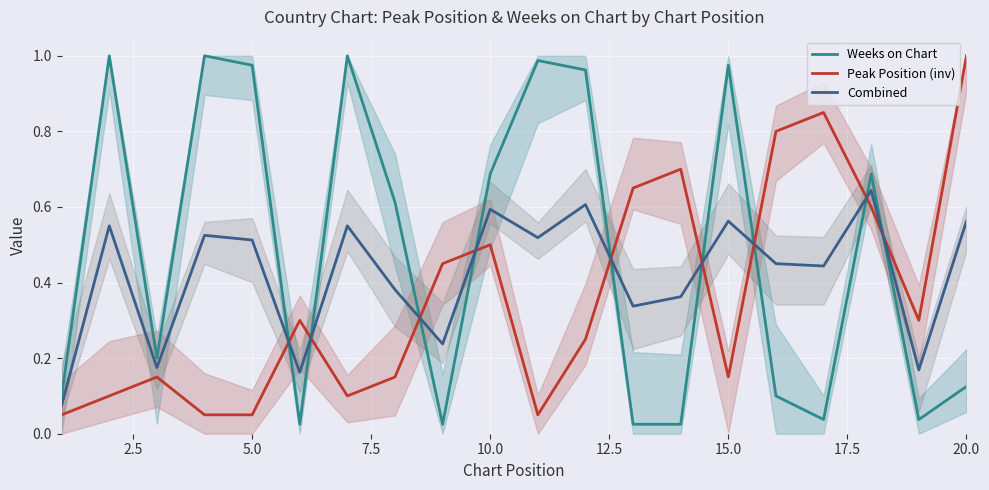

What is the greatest value displayed?

1.0